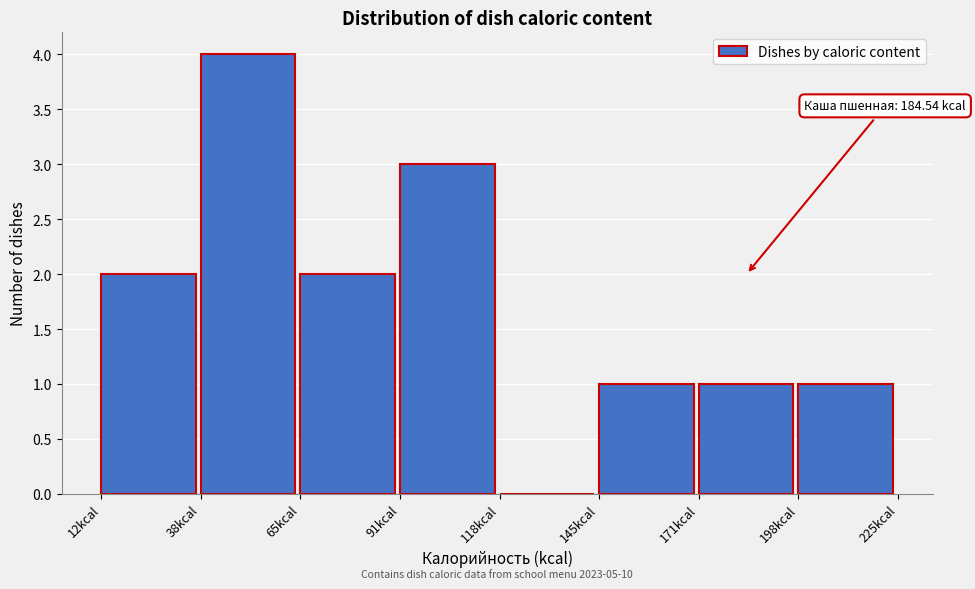

Which range on the x-axis has the tallest bar?

40 to 65